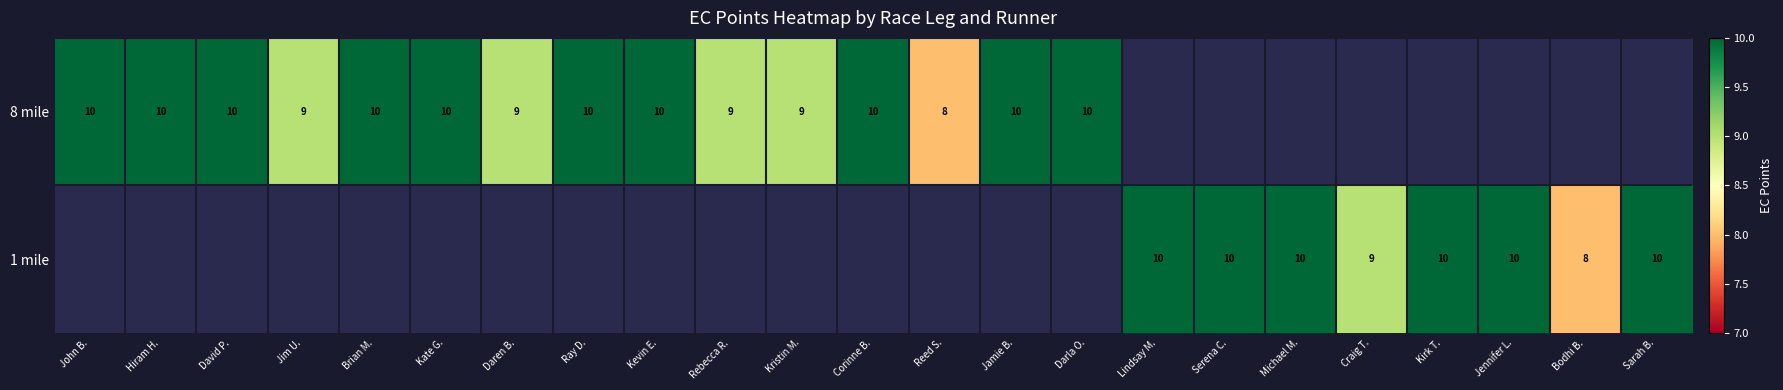

Is it true that 8 mile equals 18 at David P.?

False